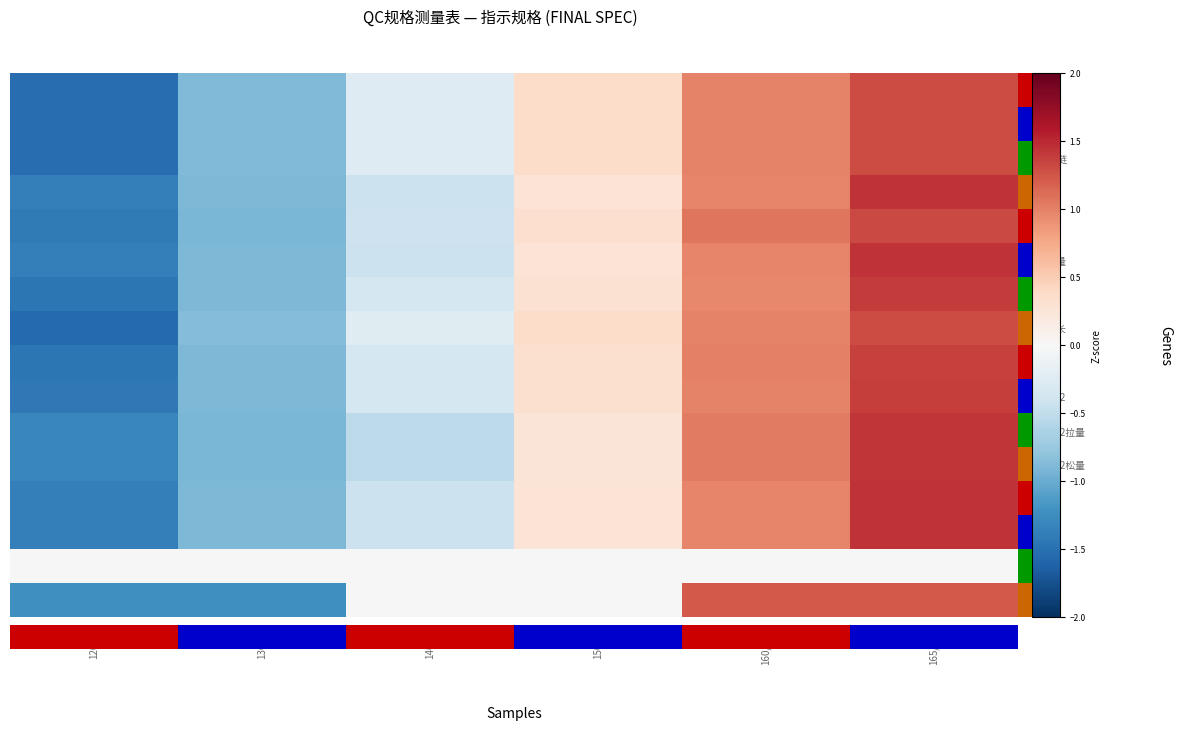

Reading left to right, what are all the values shown in this chart?

后中长: 120/60=-1.5	130/64=-0.9	140/68=-0.3	150/72=0.4	160/80A=1.0	165/84A=1.3
前中长: 120/60=-1.5	130/64=-0.9	140/68=-0.3	150/72=0.4	160/80A=1.0	165/84A=1.3
门襟拉链: 120/60=-1.5	130/64=-0.9	140/68=-0.3	150/72=0.4	160/80A=1.0	165/84A=1.3
胸围: 120/60=-1.4	130/64=-0.9	140/68=-0.4	150/72=0.3	160/80A=1.0	165/84A=1.4
腰围: 120/60=-1.4	130/64=-0.9	140/68=-0.4	150/72=0.3	160/80A=1.1	165/84A=1.3
摆围拉量: 120/60=-1.4	130/64=-0.9	140/68=-0.4	150/72=0.3	160/80A=1.0	165/84A=1.4
肩宽: 120/60=-1.4	130/64=-0.9	140/68=-0.3	150/72=0.3	160/80A=1.0	165/84A=1.4
肩点袖长: 120/60=-1.5	130/64=-0.9	140/68=-0.2	150/72=0.4	160/80A=1.0	165/84A=1.3
袖肥/2: 120/60=-1.4	130/64=-0.9	140/68=-0.4	150/72=0.3	160/80A=1.0	165/84A=1.4
袖肘围/2: 120/60=-1.4	130/64=-0.9	140/68=-0.4	150/72=0.3	160/80A=1.0	165/84A=1.4
袖口围/2拉量: 120/60=-1.3	130/64=-0.9	140/68=-0.5	150/72=0.3	160/80A=1.0	165/84A=1.4
袖口围/2松量: 120/60=-1.3	130/64=-0.9	140/68=-0.5	150/72=0.3	160/80A=1.0	165/84A=1.4
上领围: 120/60=-1.4	130/64=-0.9	140/68=-0.4	150/72=0.3	160/80A=1.0	165/84A=1.4
下领围: 120/60=-1.4	130/64=-0.9	140/68=-0.4	150/72=0.3	160/80A=1.0	165/84A=1.4
领高: 120/60=0.0	130/64=0.0	140/68=0.0	150/72=0.0	160/80A=0.0	165/84A=0.0
下袋高: 120/60=-1.2	130/64=-1.2	140/68=0.0	150/72=0.0	160/80A=1.2	165/84A=1.2